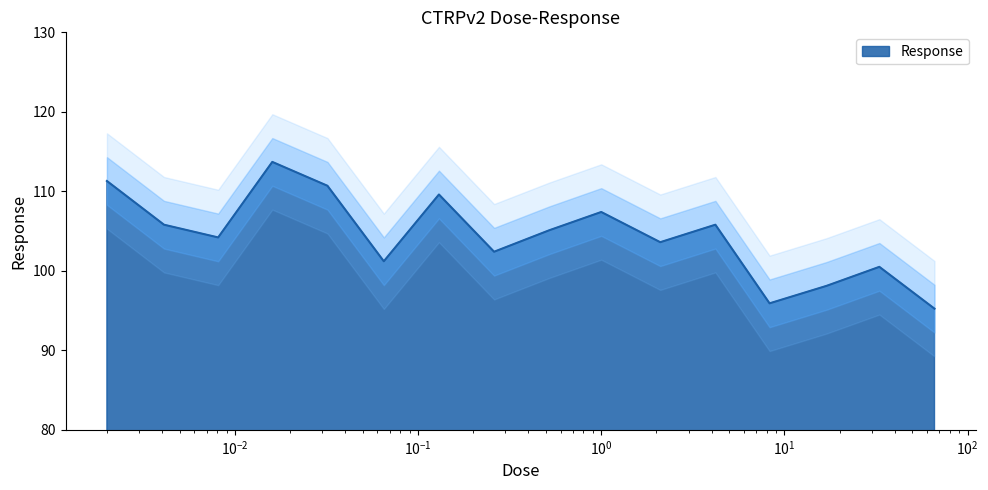

What is the average value?

104.4